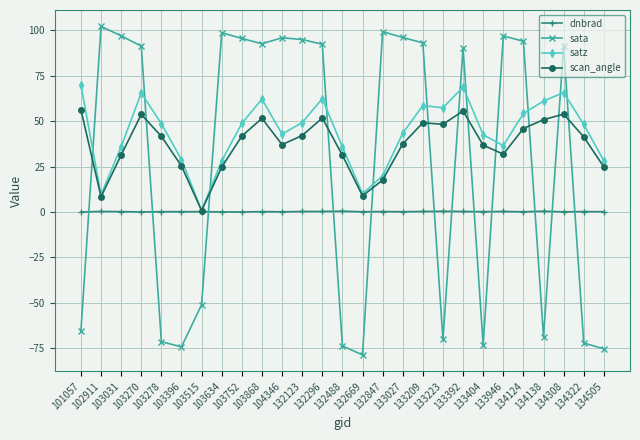

Which category has the lowest value across all series?

132669